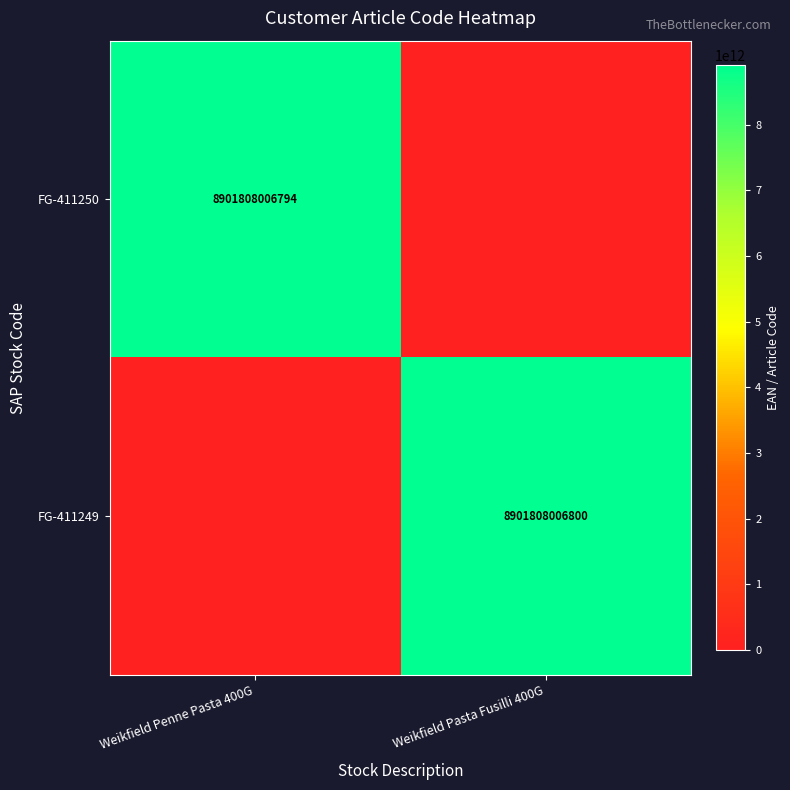

How many distinct data groups are displayed?

2